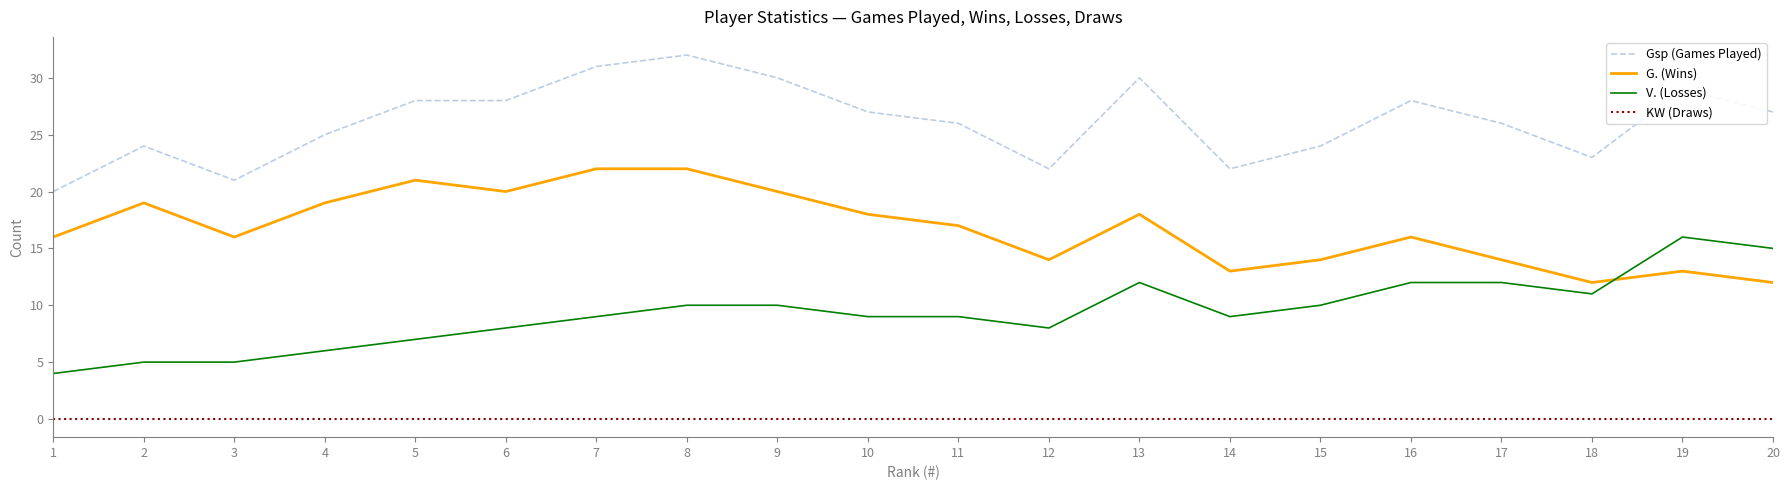

Rank the series by their average value, from lowest to highest.

KW (Draws), V. (Losses), G. (Wins), Gsp (Games Played)